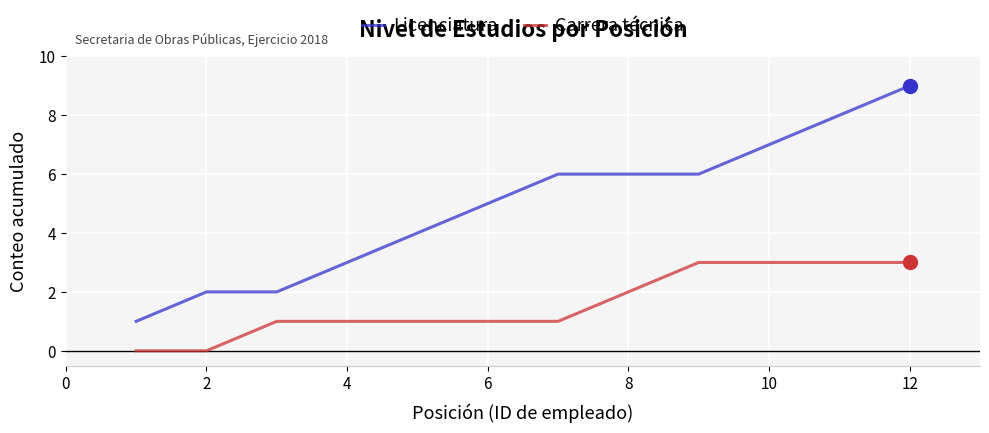

What is the difference between the maximum and minimum values in the Carrera técnica series?

3